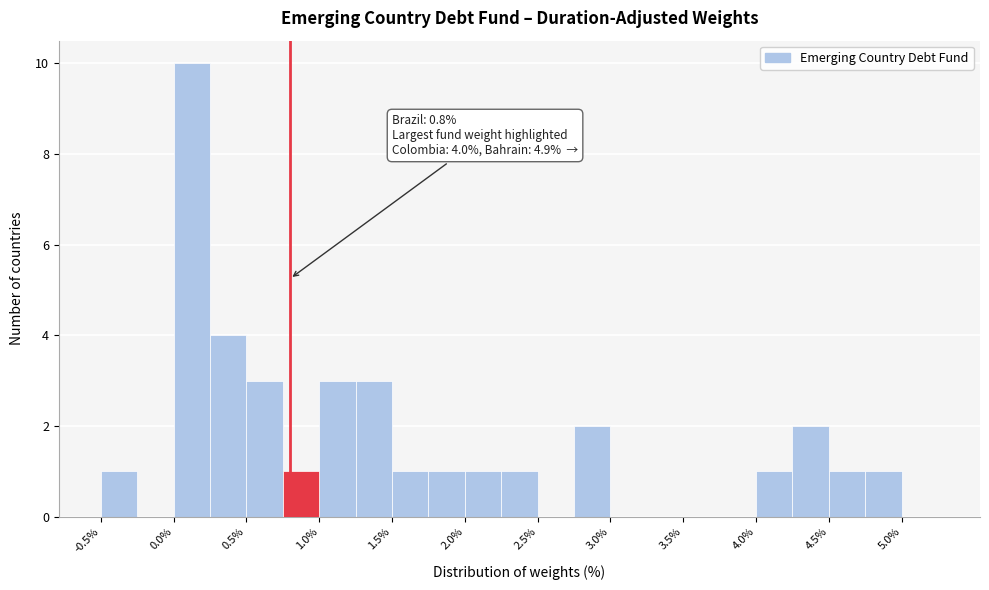

Which range on the x-axis has the tallest bar?

0.00 to 0.25